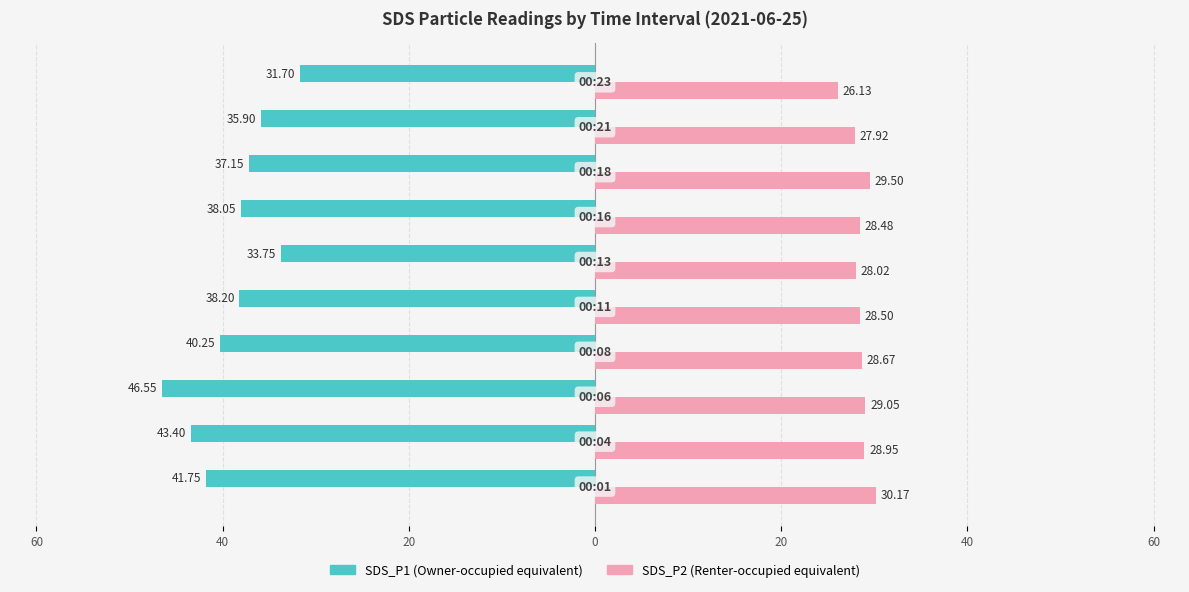

What is the value of the SDS_P2 bar at the 1st from the left?

30.2